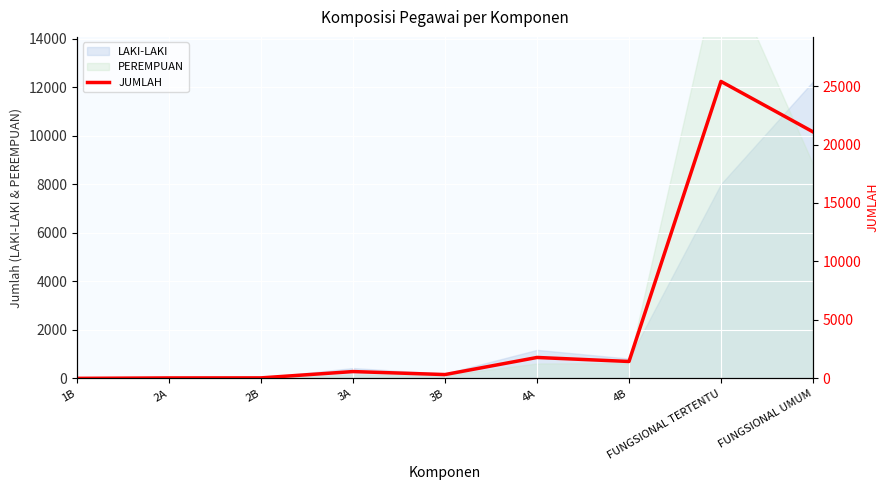

At which category does the data reach its first local valley?

3B